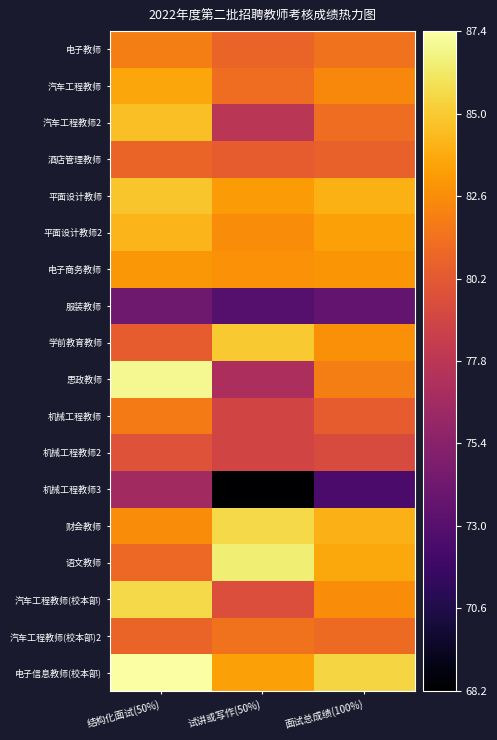

How many distinct data groups are displayed?

18